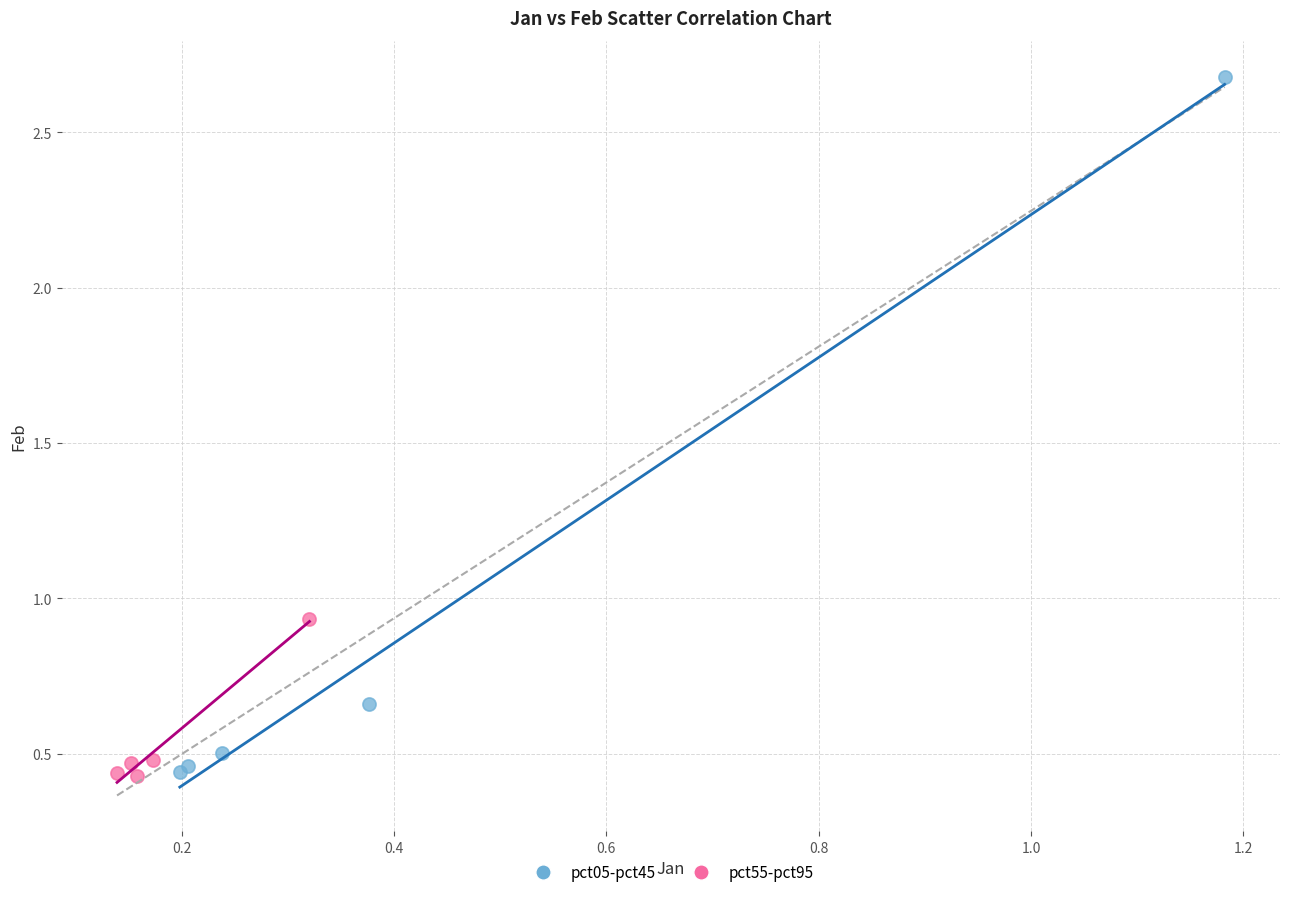

Which series has the widest spread of Y values?

pct05-pct45